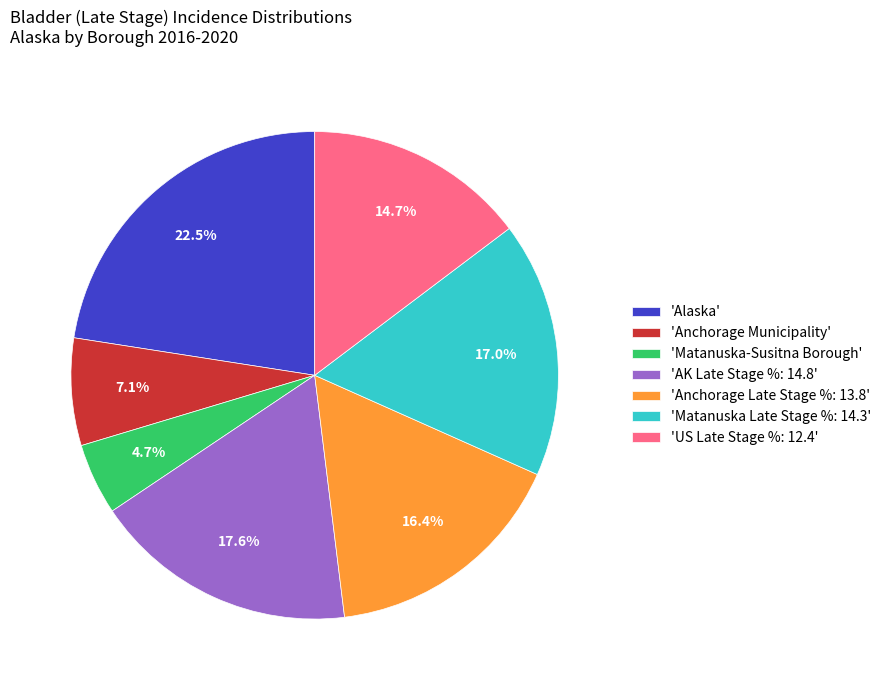

How many segments does this pie chart have?

7